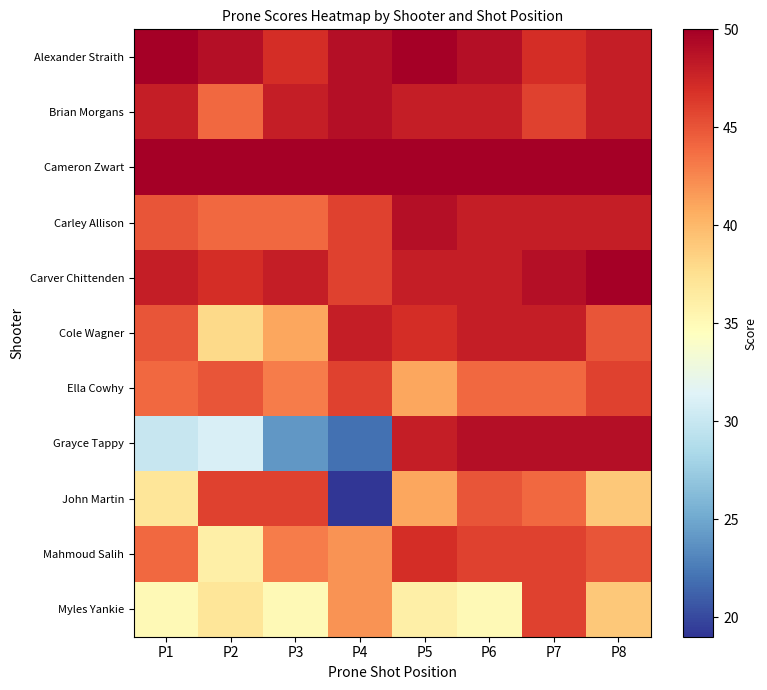

Which series has the largest range (max minus min)?

Grayce Tappy